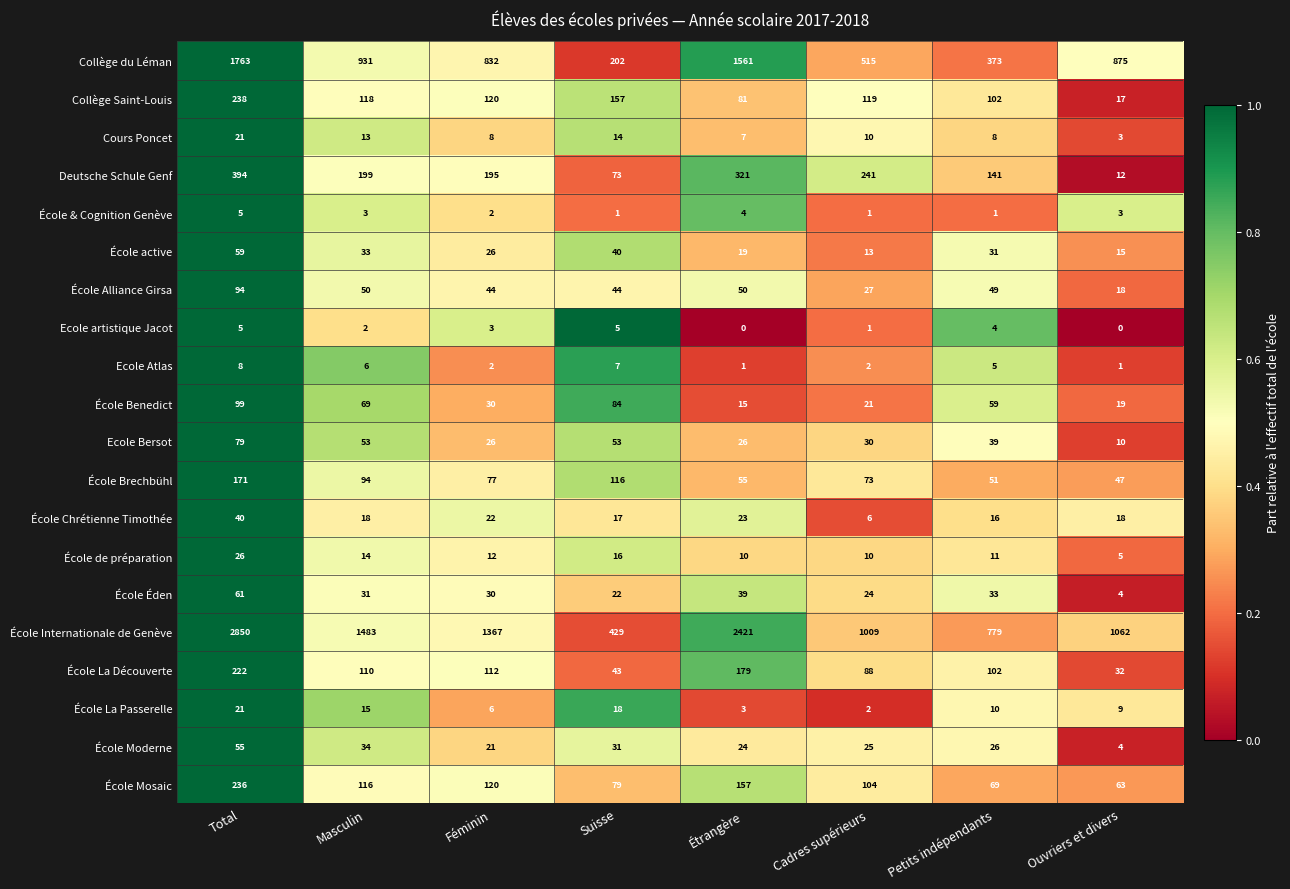

At Suisse, list the series in order from largest to smallest.

École Internationale de Genève, Collège du Léman, Collège Saint-Louis, École Brechbühl, École Benedict, École Mosaic, Deutsche Schule Genf, Ecole Bersot, École Alliance Girsa, École La Découverte, École active, École Moderne, École Éden, École La Passerelle, École Chrétienne Timothée, École de préparation, Cours Poncet, Ecole Atlas, Ecole artistique Jacot, École & Cognition Genève